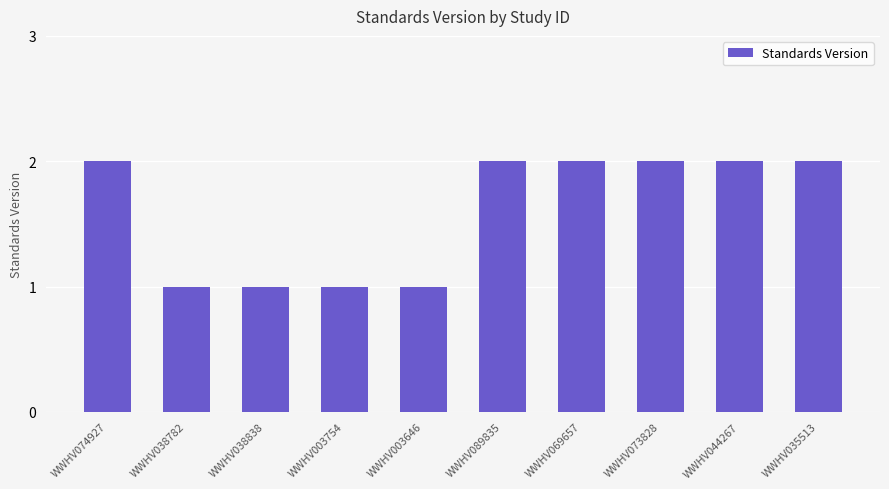

What is the change in value from WWHV038782 to WWHV035513?

+1